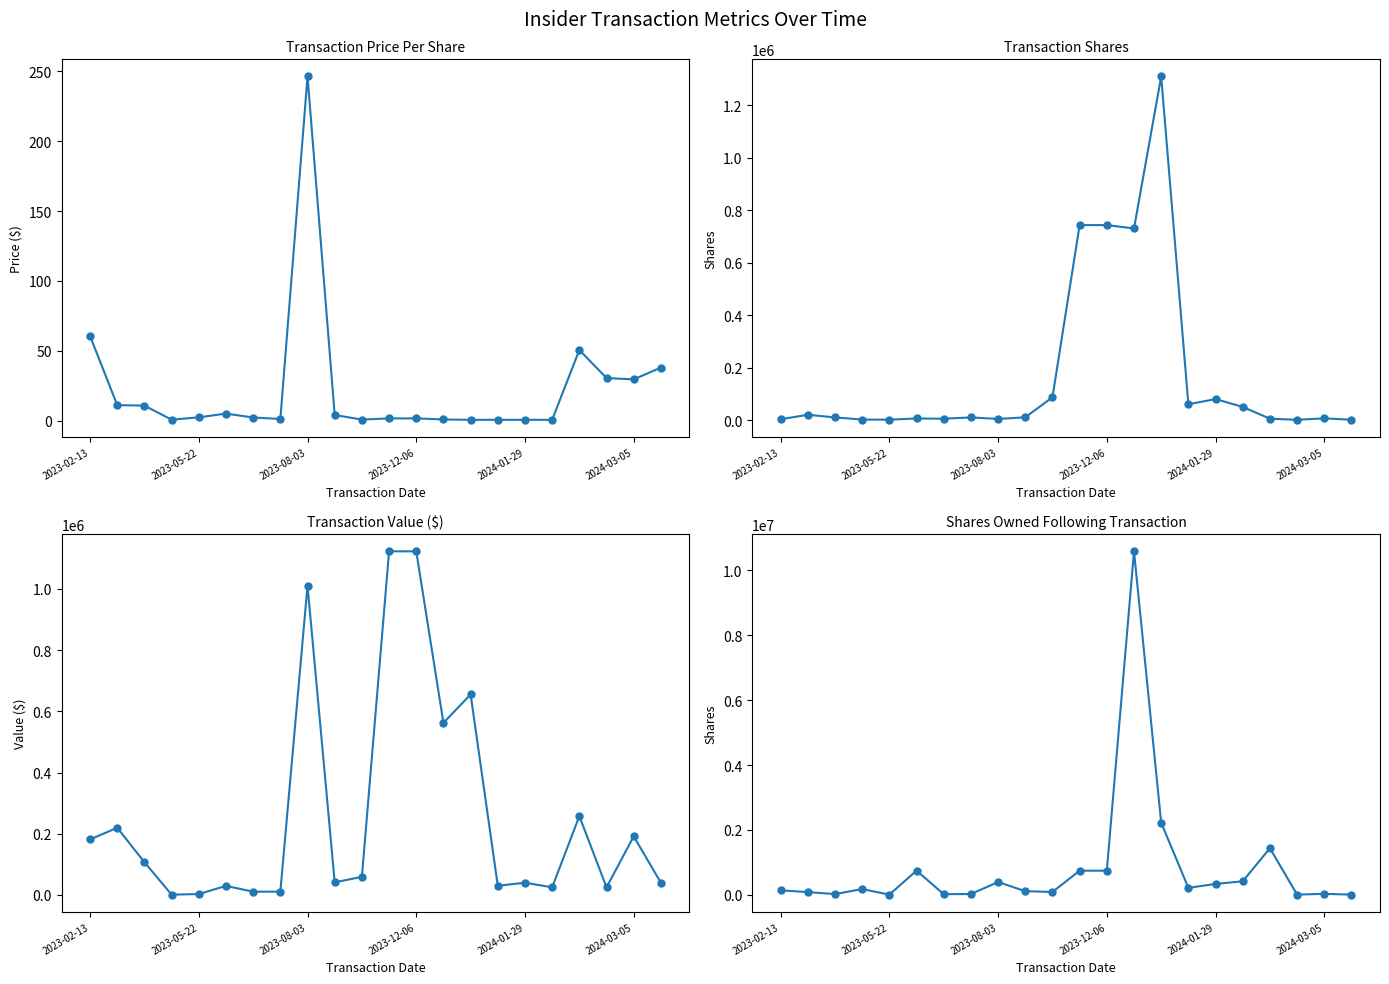

Rank the series at 2024-03-05 from highest to lowest value.

transactionValue, sharesOwnedFollowingTransaction, transactionShares, transactionPricePerShare